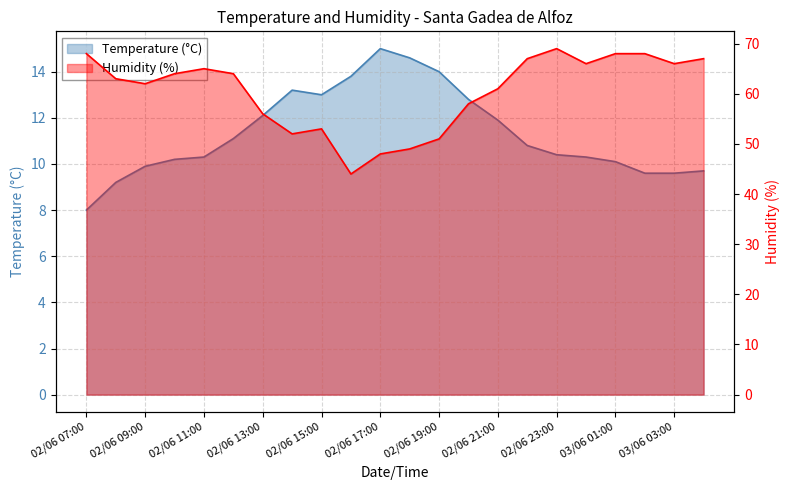

Reading left to right, what are all the values shown in this chart?

Temperature (°C): 8.0	9.2	9.9	10.2	10.3	11.1	12.1	13.2	13.0	13.8	15.0	14.6	14.0	12.8	11.9	10.8	10.4	10.3	10.1	9.6	9.6	9.7
Humidity (%): 68.0	63.0	62.0	64.0	65.0	64.0	56.0	52.0	53.0	44.0	48.0	49.0	51.0	58.0	61.0	67.0	69.0	66.0	68.0	68.0	66.0	67.0